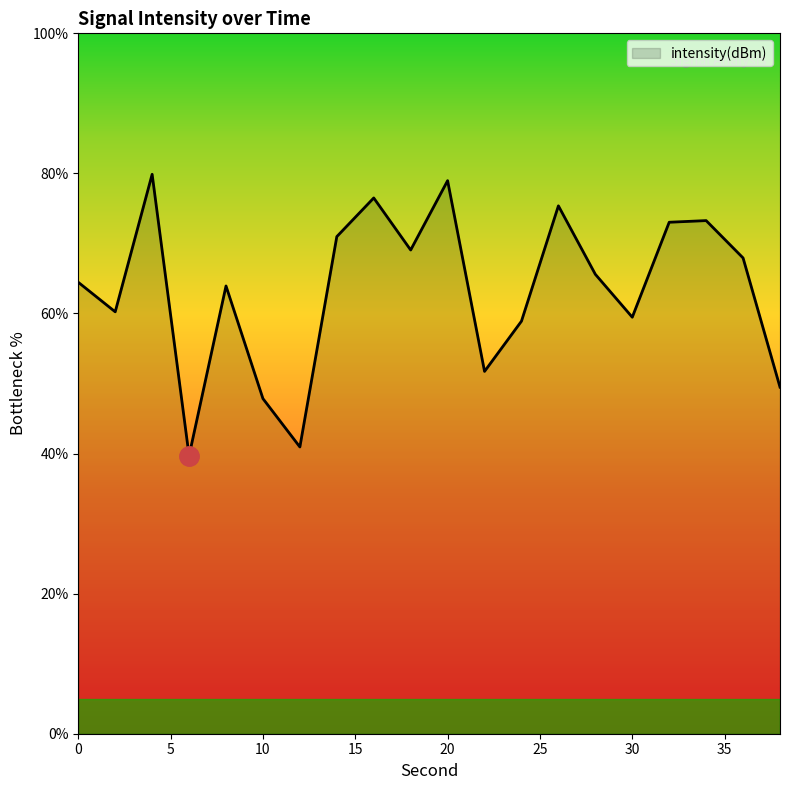

What is the difference between the maximum and minimum values?

40.2